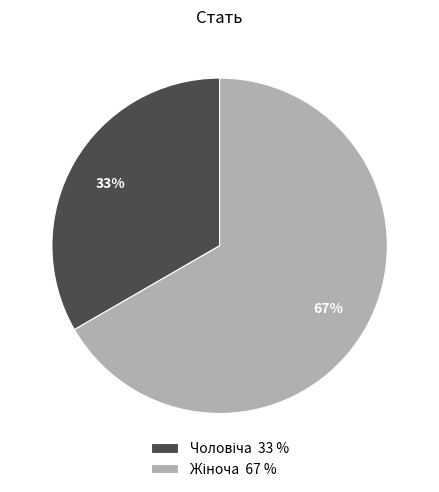

Which slice is the largest?

Жіноча